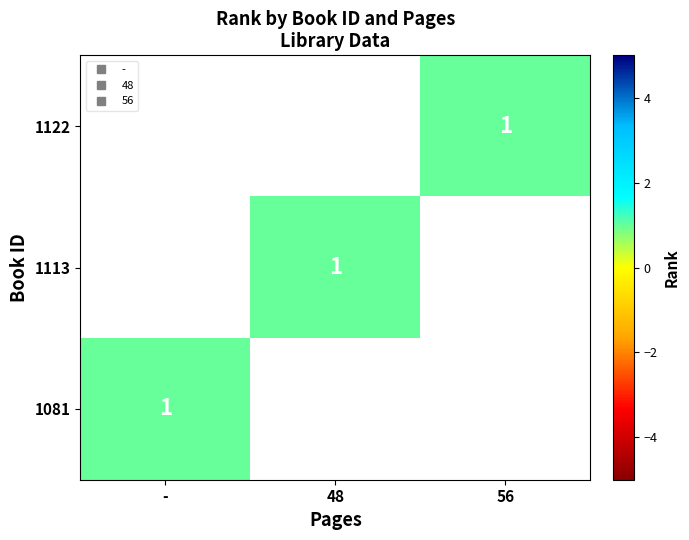

List the series in order of their overall mean, lowest first.

1122, 1113, 1081